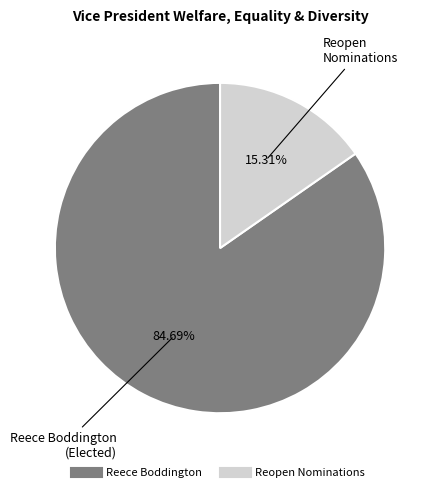

To the nearest percent, what percentage of the pie is Reece Boddington?

85%